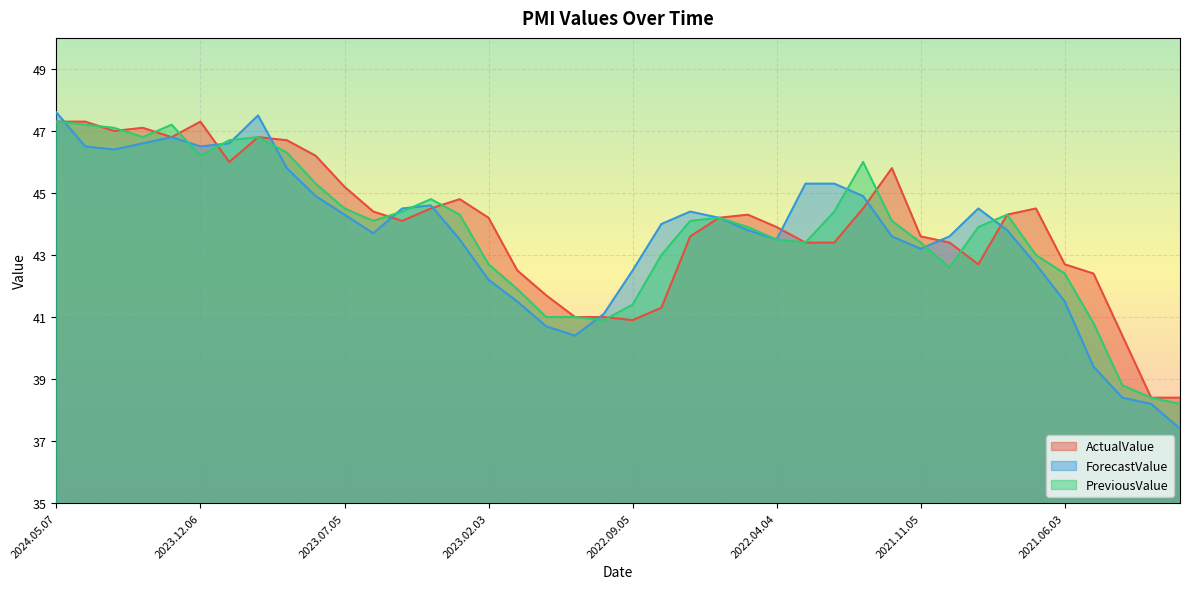

What is the label of the 19th point from the left?

2022.11.07